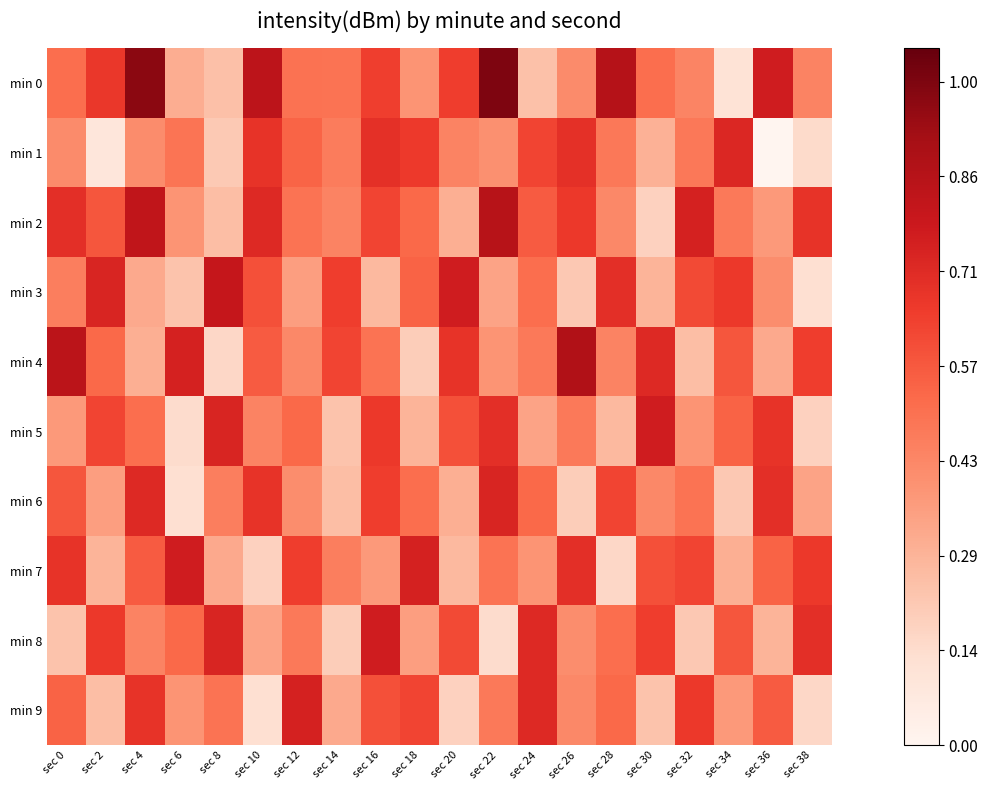

What is the total value across all series at sec 10?

5.2